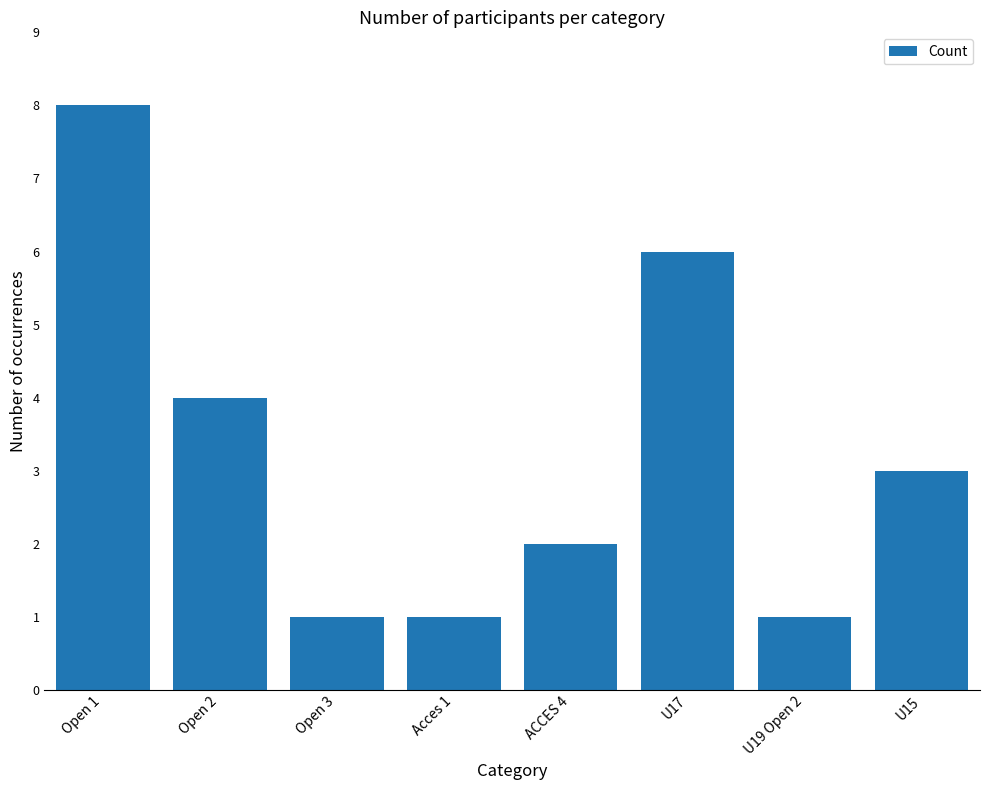

Count the values in the range 1 to 6.

7